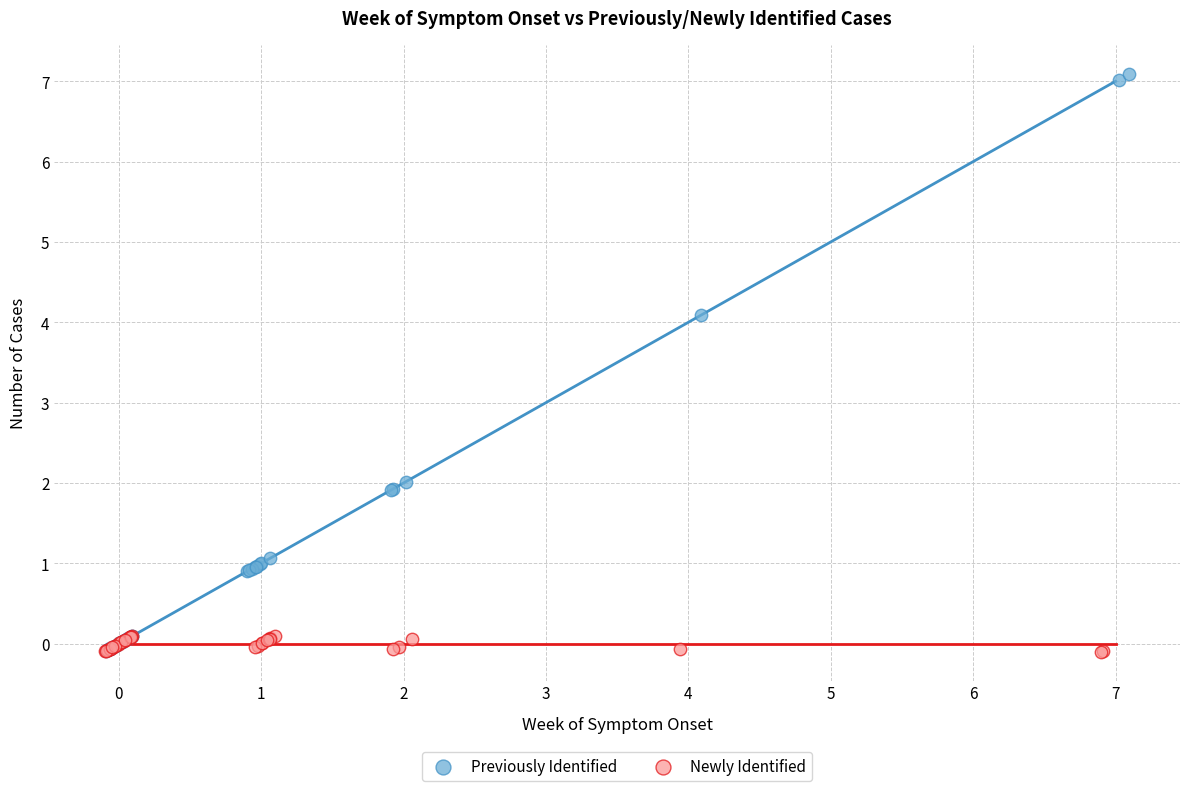

Which series reaches the maximum Y coordinate?

Previously Identified